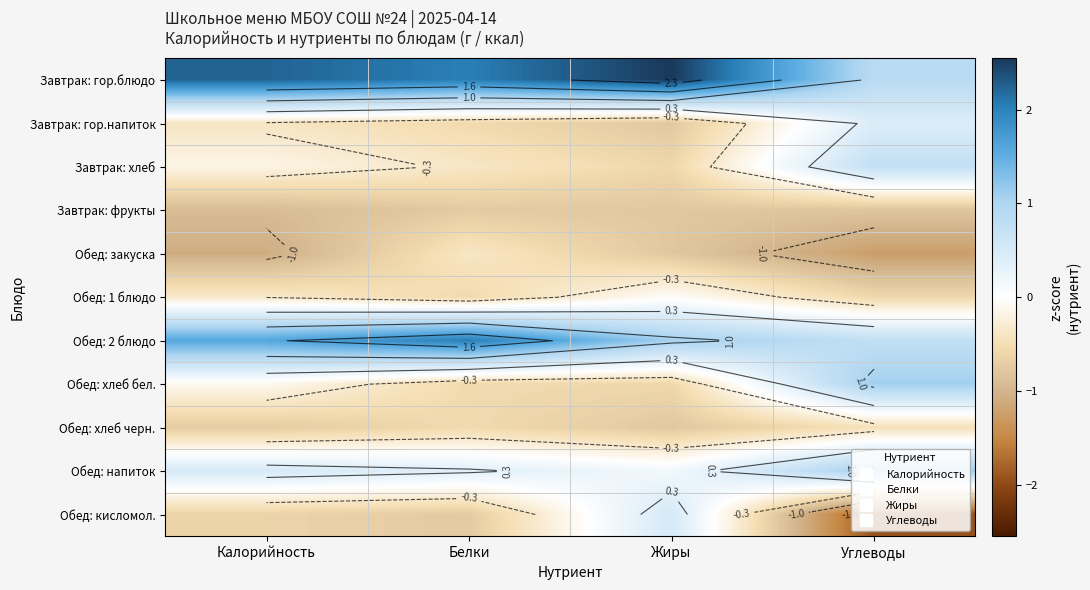

The Обед: кисломол. series shows -3.2 at Углеводы. True or false?

False